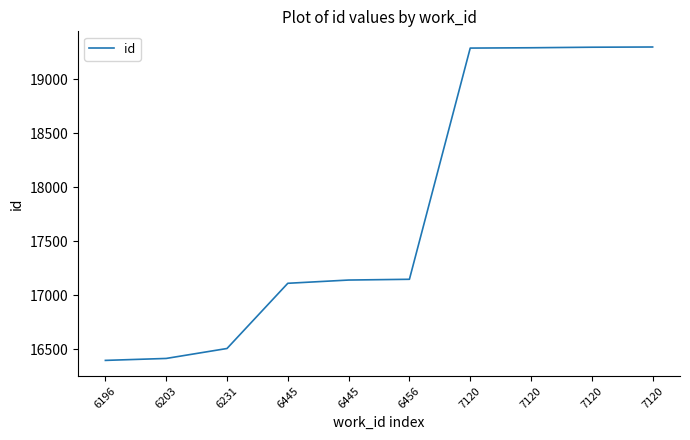

True or false: the data has more than 0 interior local peaks.

False